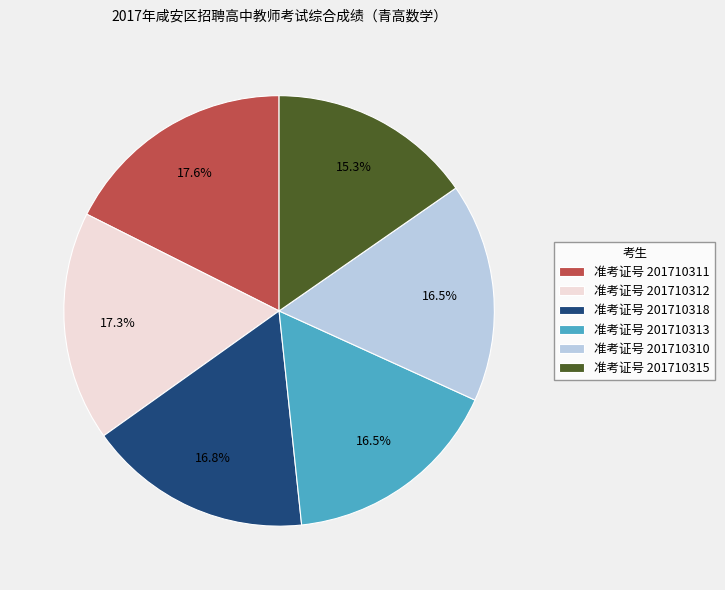

Which has a higher value, 准考证号 201710318 or 准考证号 201710315?

准考证号 201710318